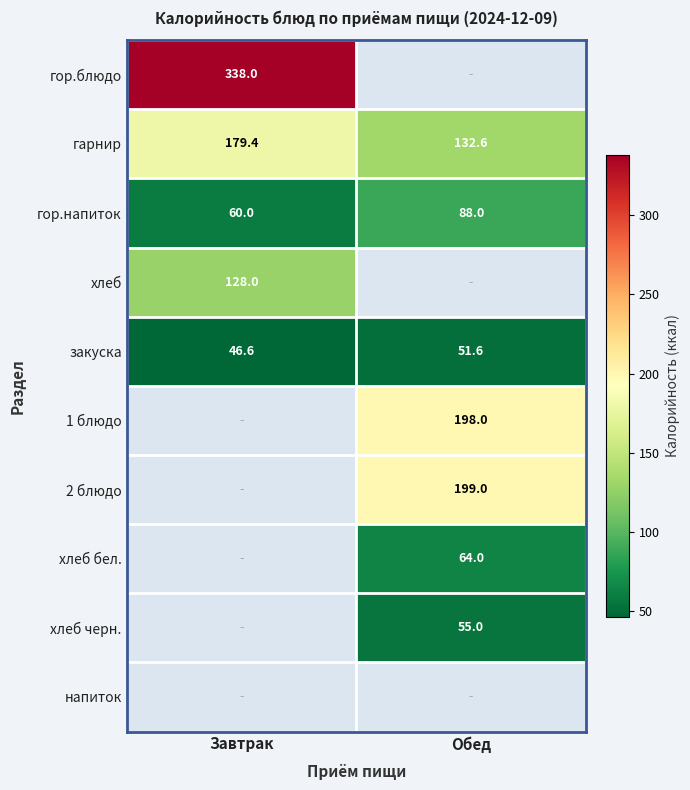

Which label corresponds to the smallest value in the chart?

Завтрак